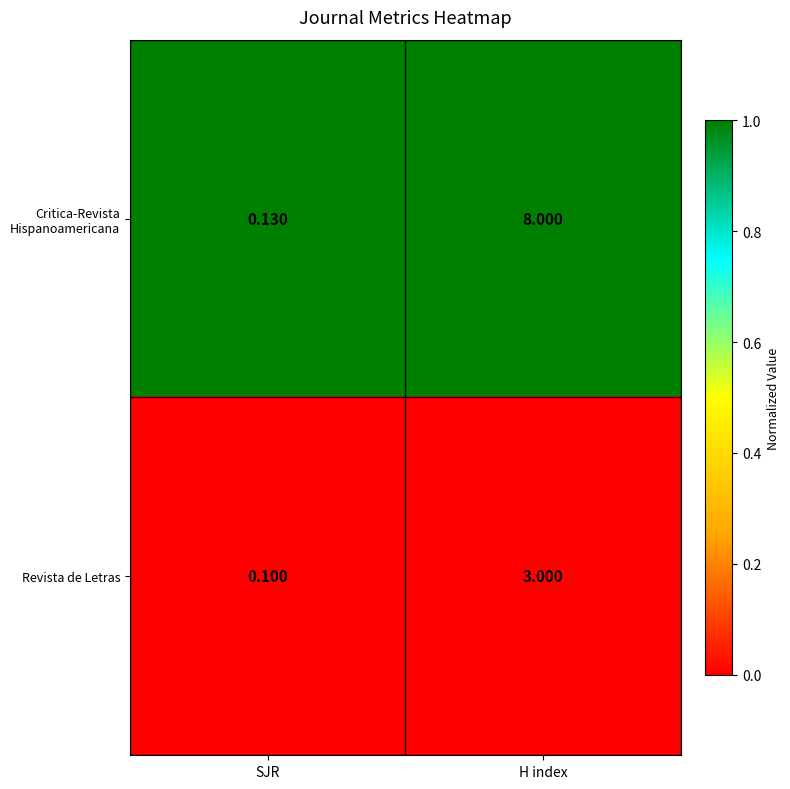

At which label does Revista de Letras reach its minimum?

SJR